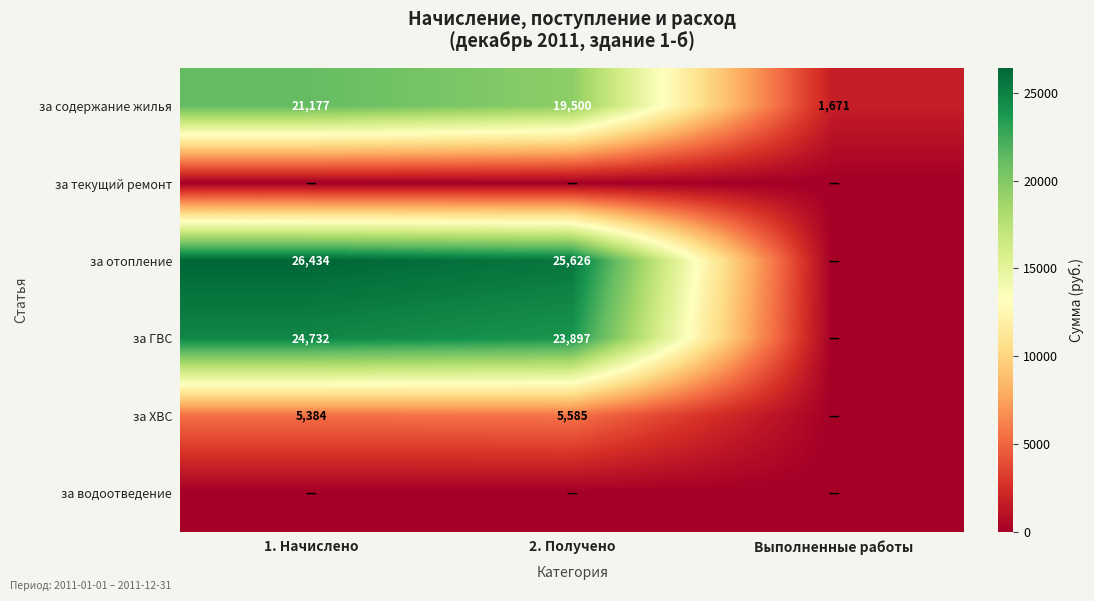

At how many categories does at least one series exceed 7880?

2